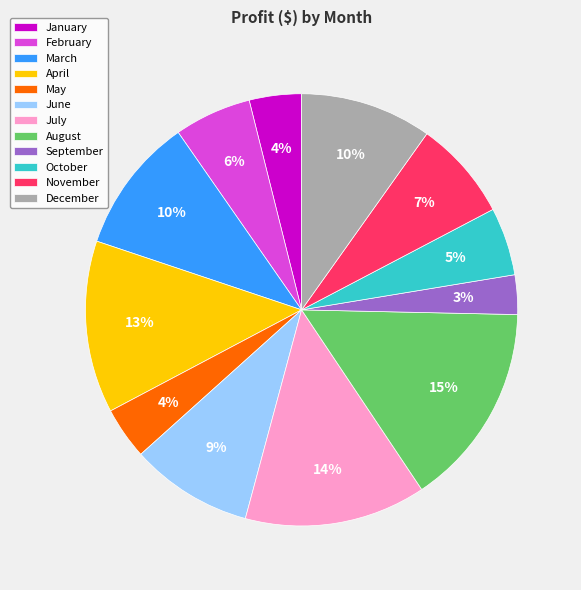

What is the smallest slice in the pie chart?

September